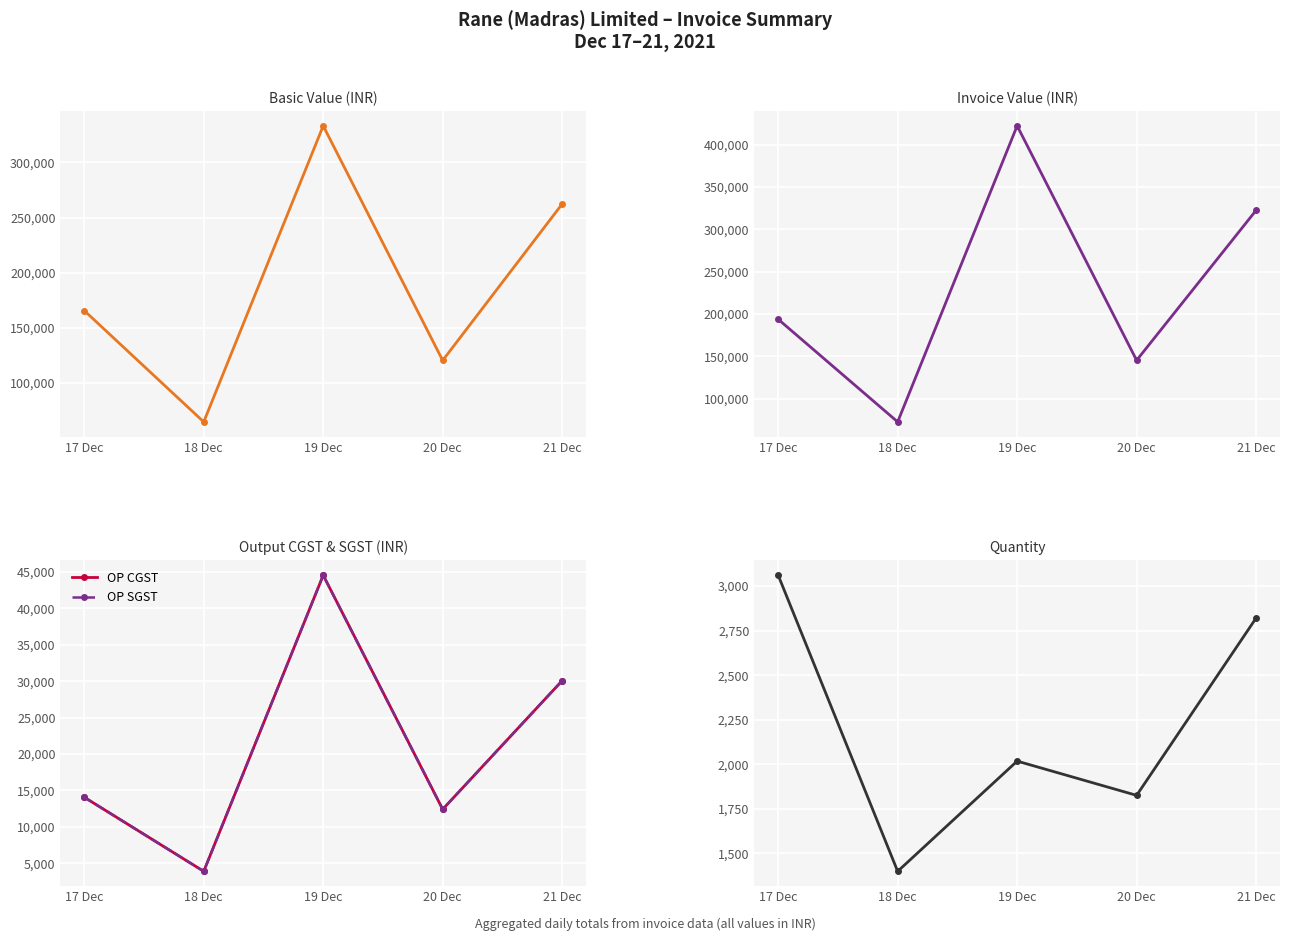

True or false: OP CGST and QTY intersect in this chart.

False